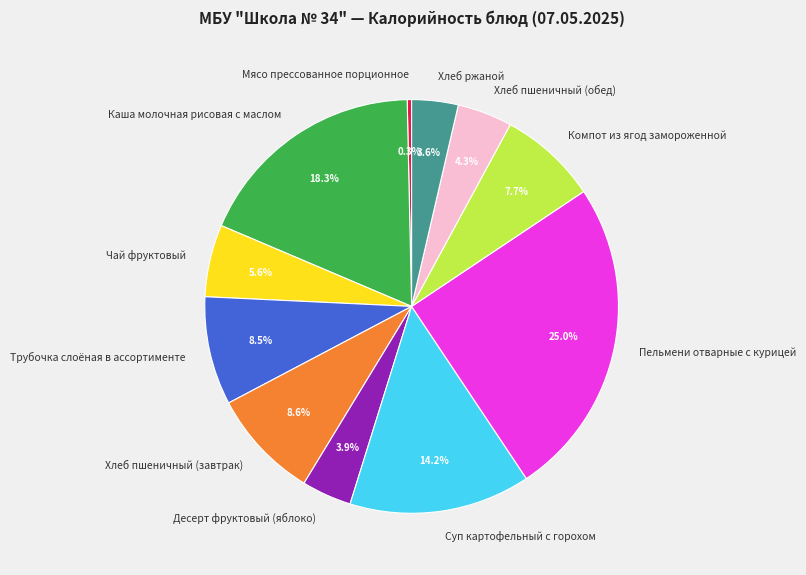

Combined, what portion of the pie is Трубочка слоёная в ассортименте and Пельмени отварные с курицей?

33.5%